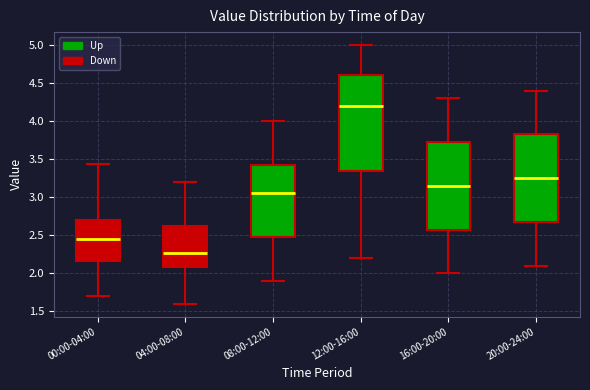

Reading left to right, transcribe this box plot: for each box, give where its median line is, the range the box spans, and where its two whiskers end, as read against the y-axis. The values are not printed on the chart, so give them approximately, as read against the axis.

00:00-04:00: median 2.45, box 2.15 to 2.70, whiskers 1.70 to 3.45
04:00-08:00: median 2.25, box 2.10 to 2.65, whiskers 1.60 to 3.20
08:00-12:00: median 3.05, box 2.50 to 3.45, whiskers 1.90 to 4.00
12:00-16:00: median 4.20, box 3.35 to 4.60, whiskers 2.20 to 5.00
16:00-20:00: median 3.15, box 2.60 to 3.75, whiskers 2.00 to 4.30
20:00-24:00: median 3.25, box 2.70 to 3.85, whiskers 2.10 to 4.40